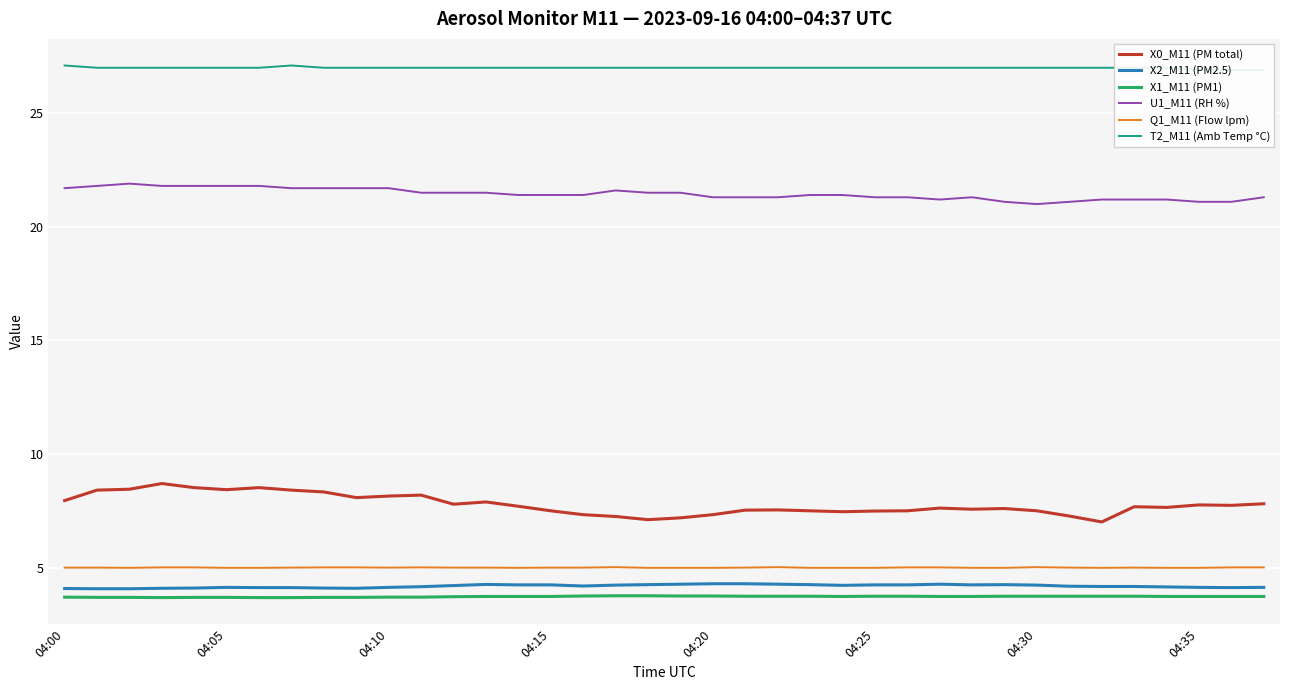

What is the difference between the maximum and minimum values in the X0_M11 (PM total) series?

1.7